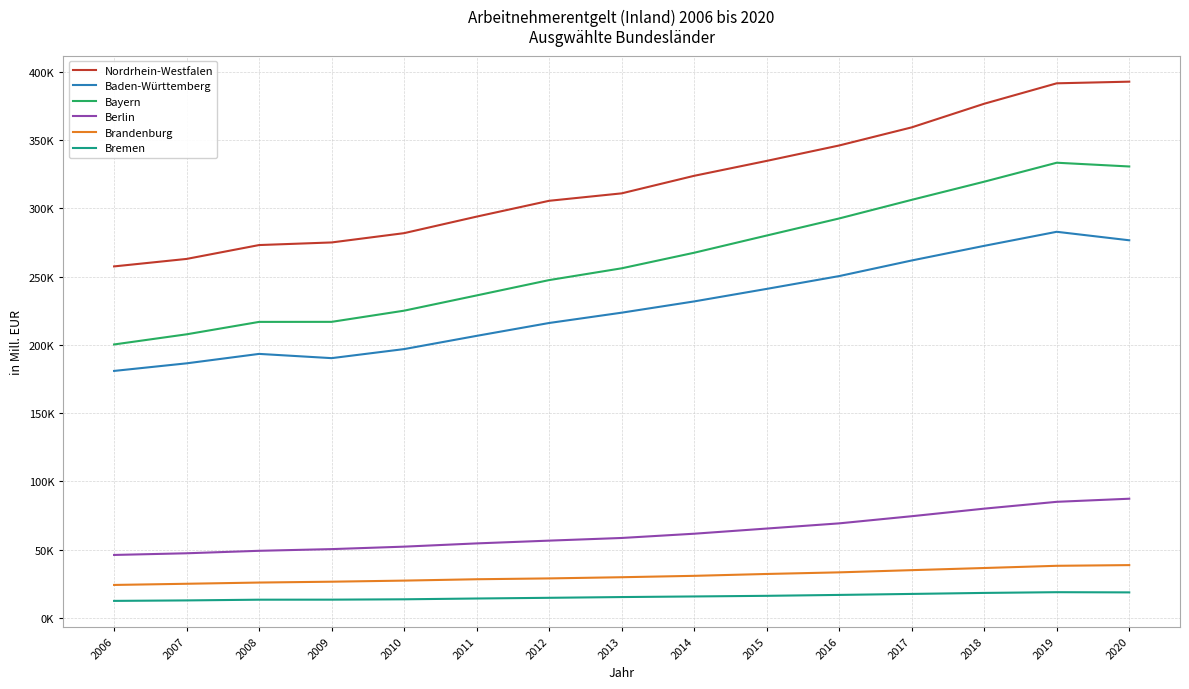

Does the chart display data point markers on the line(s)?

No